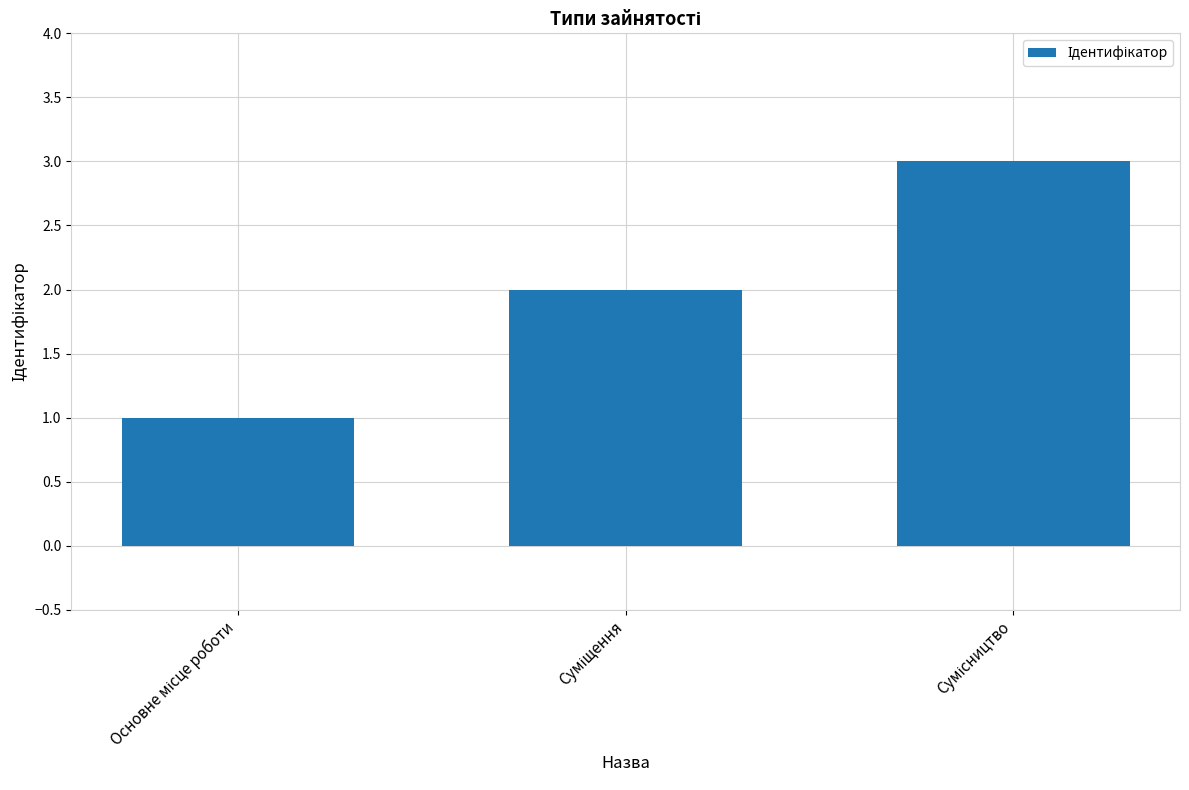

Are the bars grouped side by side (vs. stacked)?

No